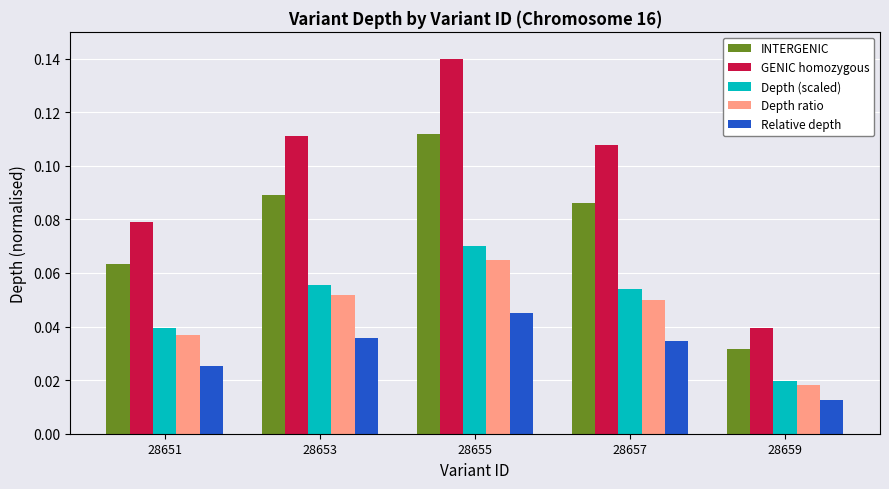

At which label does GENIC homozygous reach its minimum?

28659